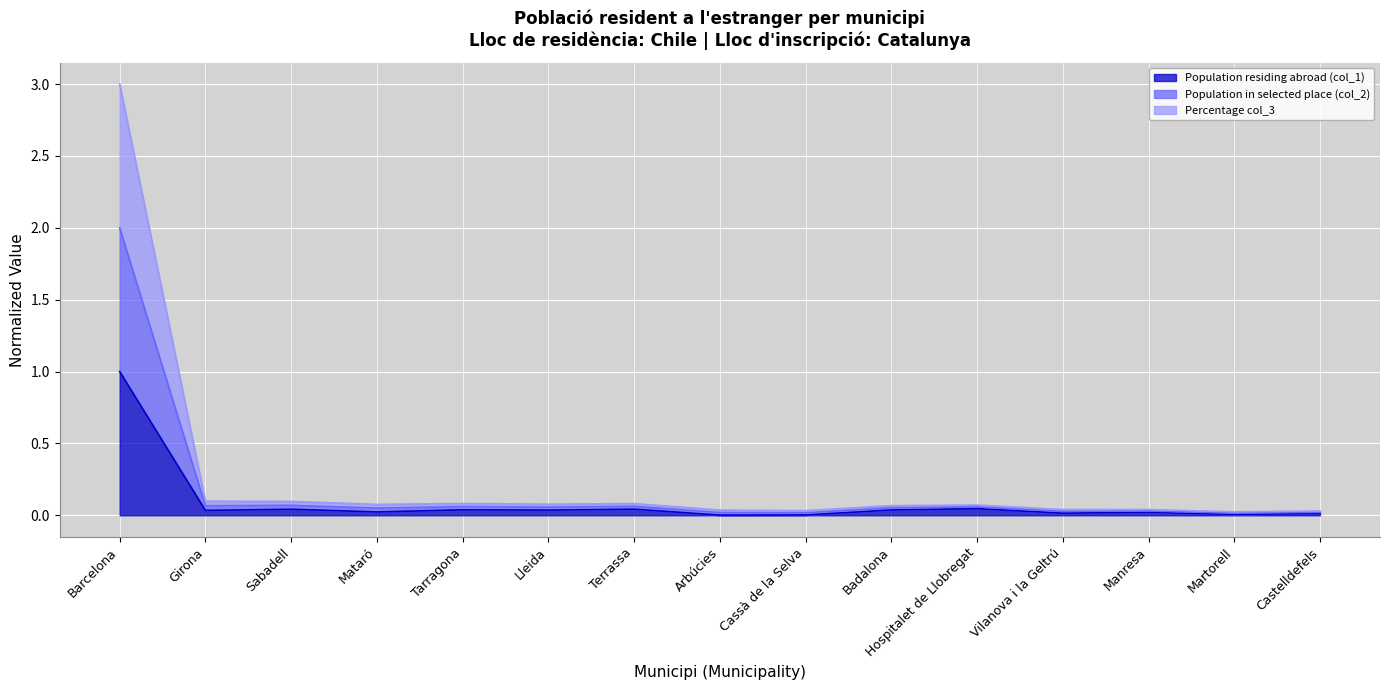

The value of Population residing abroad (col_1) at Castelldefels is 0.0. True or false?

True